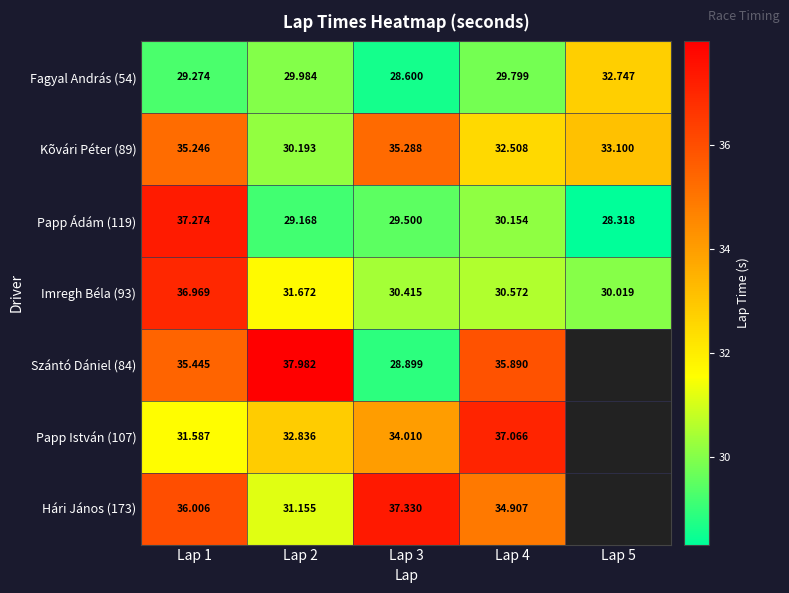

Which category has the lowest value in the Imregh Béla (93) series?

Lap 5